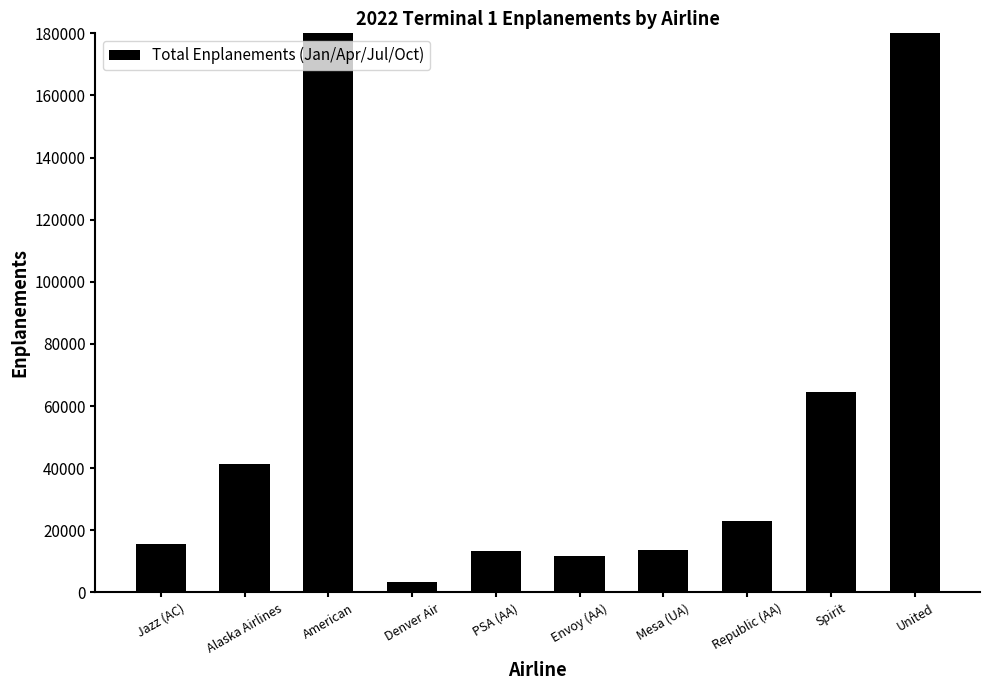

What position from the left is Republic (AA)?

8